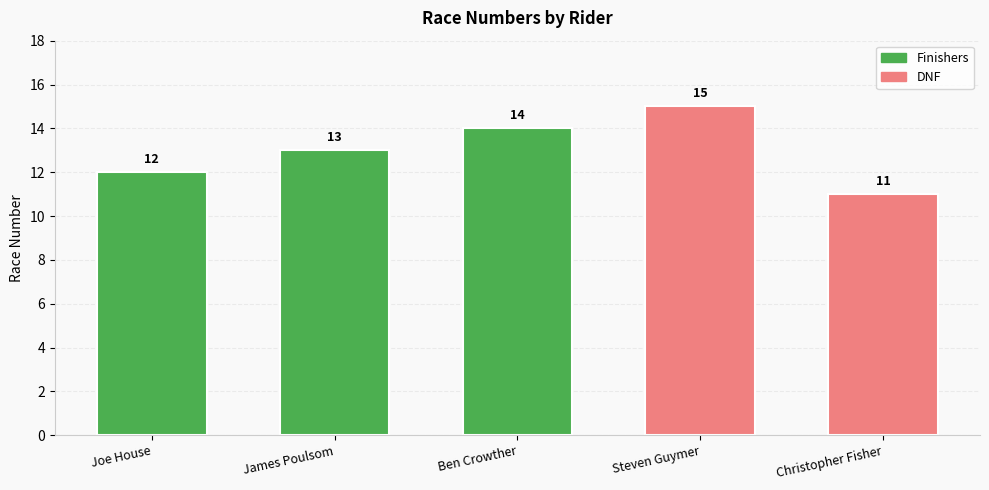

True or false: the data shows 12 at Joe House.

True